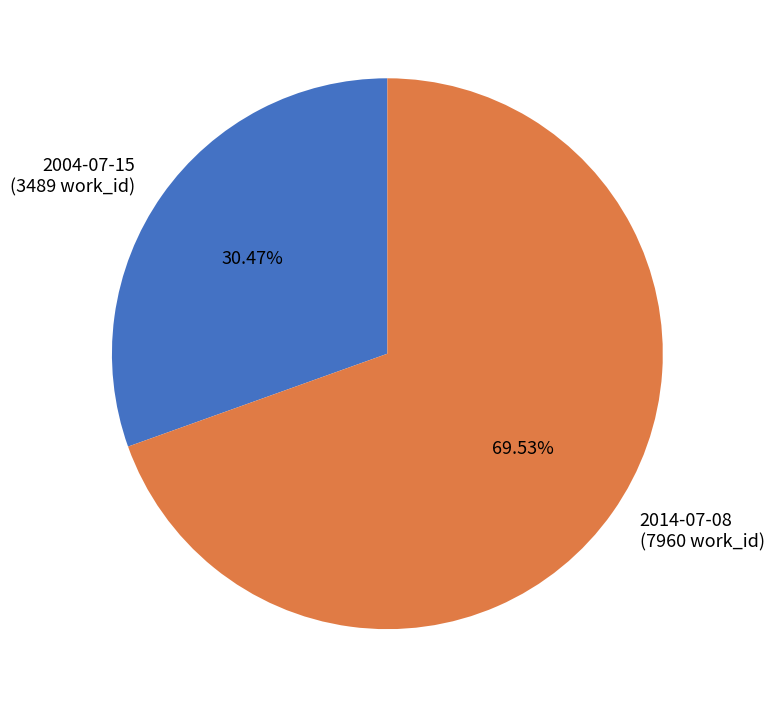

Which category has the biggest portion of the pie?

2014-07-08